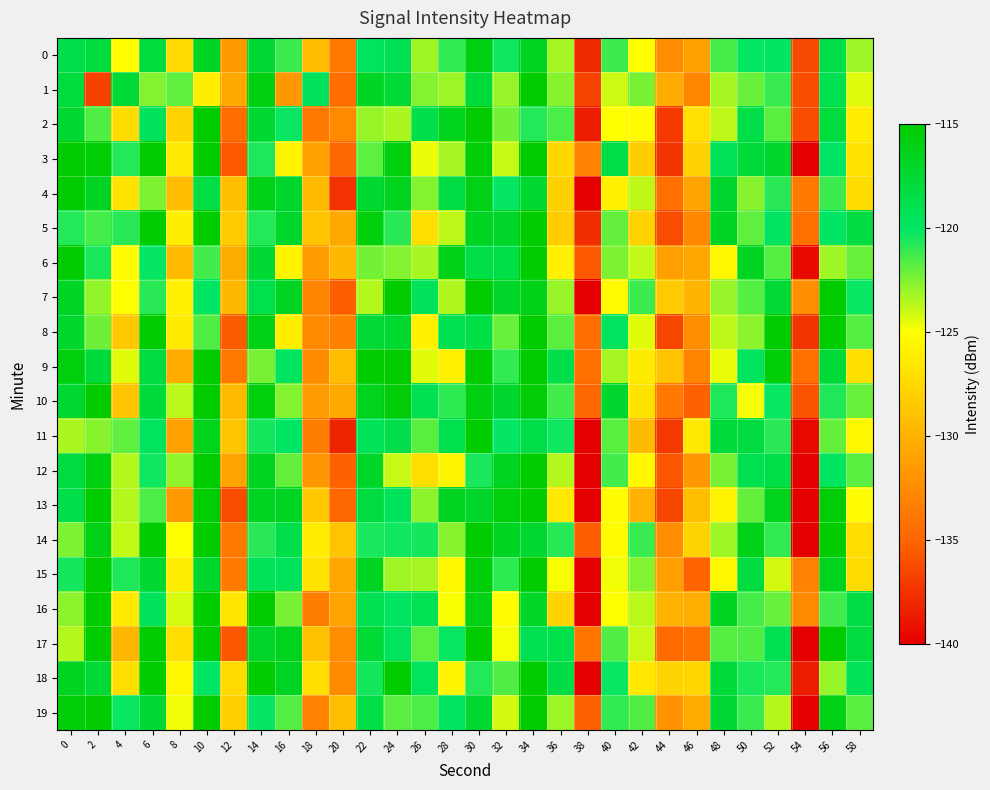

Reading left to right, transcribe all the data shown in this chart.

0: 0=-118.6	2=-118.0	4=-125.2	6=-118.1	8=-127.4	10=-116.7	12=-131.5	14=-117.6	16=-121.2	18=-129.3	20=-133.7	22=-119.6	24=-119.0	26=-123.2	28=-121.0	30=-116.0	32=-120.3	34=-116.7	36=-123.3	38=-137.9	40=-121.2	42=-125.2	44=-132.5	46=-131.1	48=-121.4	50=-120.2	52=-119.9	54=-136.3	56=-118.5	58=-123.0
1: 0=-118.1	2=-136.7	4=-117.7	6=-122.6	8=-121.8	10=-126.1	12=-130.6	14=-115.8	16=-131.8	18=-119.5	20=-134.5	22=-116.9	24=-117.6	26=-122.6	28=-123.1	30=-118.0	32=-123.0	34=-114.5	36=-122.7	38=-136.6	40=-124.1	42=-122.3	44=-130.5	46=-132.8	48=-123.3	50=-122.1	52=-121.1	54=-136.1	56=-118.9	58=-124.3
2: 0=-117.5	2=-121.6	4=-127.2	6=-119.5	8=-127.8	10=-113.8	12=-134.5	14=-117.5	16=-120.2	18=-133.8	20=-132.7	22=-122.9	24=-123.4	26=-118.7	28=-116.4	30=-112.9	32=-122.3	34=-120.8	36=-121.4	38=-138.5	40=-125.0	42=-125.2	44=-137.1	46=-127.0	48=-123.8	50=-118.5	52=-121.8	54=-136.1	56=-118.1	58=-126.2
3: 0=-114.0	2=-115.3	4=-120.8	6=-114.2	8=-126.4	10=-112.5	12=-135.6	14=-120.7	16=-125.7	18=-131.0	20=-134.8	22=-121.9	24=-115.8	26=-124.6	28=-123.2	30=-115.5	32=-123.9	34=-113.7	36=-127.5	38=-133.0	40=-118.5	42=-128.2	44=-137.4	46=-127.9	48=-119.3	50=-117.9	52=-117.2	54=-140.6	56=-119.9	58=-126.9
4: 0=-115.0	2=-116.8	4=-126.8	6=-122.5	8=-129.3	10=-118.4	12=-129.2	14=-116.2	16=-117.3	18=-129.5	20=-137.5	22=-117.5	24=-116.4	26=-122.6	28=-118.3	30=-116.0	32=-120.1	34=-117.5	36=-128.0	38=-141.8	40=-125.9	42=-123.8	44=-134.3	46=-131.0	48=-117.3	50=-122.7	52=-120.8	54=-133.7	56=-121.2	58=-127.3
5: 0=-120.8	2=-121.4	4=-120.9	6=-115.0	8=-126.1	10=-113.0	12=-128.5	14=-120.8	16=-117.2	18=-128.9	20=-130.7	22=-115.7	24=-120.9	26=-127.1	28=-123.8	30=-116.7	32=-117.1	34=-113.1	36=-128.2	38=-137.8	40=-122.0	42=-127.9	44=-136.3	46=-132.7	48=-116.9	50=-121.9	52=-119.7	54=-134.3	56=-119.9	58=-118.3
6: 0=-114.0	2=-120.5	4=-125.2	6=-120.1	8=-129.5	10=-121.3	12=-130.4	14=-117.6	16=-125.7	18=-131.5	20=-129.6	22=-122.2	24=-122.6	26=-123.3	28=-116.2	30=-118.5	32=-118.6	34=-114.1	36=-125.9	38=-135.6	40=-122.5	42=-123.8	44=-131.1	46=-130.7	48=-125.5	50=-116.8	52=-121.7	54=-139.4	56=-123.1	58=-122.1
7: 0=-116.9	2=-122.9	4=-125.0	6=-120.9	8=-125.9	10=-119.9	12=-129.6	14=-118.8	16=-116.8	18=-132.9	20=-135.3	22=-123.5	24=-114.8	26=-119.4	28=-123.5	30=-114.4	32=-117.1	34=-116.2	36=-123.0	38=-140.4	40=-125.3	42=-121.2	44=-128.5	46=-129.8	48=-123.0	50=-121.7	52=-117.6	54=-132.3	56=-114.7	58=-120.2
8: 0=-117.2	2=-122.2	4=-128.5	6=-114.1	8=-126.3	10=-121.6	12=-135.5	14=-116.0	16=-126.1	18=-132.7	20=-133.2	22=-117.7	24=-117.5	26=-125.9	28=-118.9	30=-118.6	32=-122.1	34=-114.3	36=-121.8	38=-134.4	40=-119.6	42=-124.5	44=-136.5	46=-132.4	48=-123.7	50=-122.7	52=-115.2	54=-137.4	56=-114.6	58=-121.7
9: 0=-115.7	2=-118.0	4=-124.4	6=-118.2	8=-130.4	10=-114.5	12=-133.7	14=-122.4	16=-119.7	18=-132.5	20=-129.3	22=-115.1	24=-114.9	26=-124.5	28=-125.9	30=-111.7	32=-121.0	34=-112.1	36=-118.7	38=-134.3	40=-123.2	42=-126.3	44=-128.9	46=-132.9	48=-124.7	50=-119.6	52=-115.5	54=-134.3	56=-117.8	58=-127.1
10: 0=-117.5	2=-113.1	4=-128.8	6=-117.9	8=-123.6	10=-114.3	12=-129.5	14=-115.6	16=-122.6	18=-131.3	20=-130.6	22=-116.5	24=-115.4	26=-119.0	28=-120.9	30=-115.9	32=-117.3	34=-115.2	36=-121.3	38=-134.9	40=-117.3	42=-126.8	44=-133.7	46=-135.1	48=-120.6	50=-124.8	52=-120.2	54=-135.9	56=-120.7	58=-122.1
11: 0=-123.3	2=-122.7	4=-121.9	6=-119.5	8=-131.1	10=-116.5	12=-128.8	14=-120.5	16=-119.9	18=-133.4	20=-138.2	22=-119.3	24=-118.6	26=-121.8	28=-118.8	30=-111.2	32=-120.1	34=-118.5	36=-120.3	38=-140.2	40=-121.8	42=-129.4	44=-137.2	46=-126.5	48=-118.0	50=-118.2	52=-120.8	54=-139.6	56=-122.0	58=-125.5
12: 0=-118.2	2=-115.9	4=-123.6	6=-120.3	8=-122.8	10=-114.3	12=-131.0	14=-116.5	16=-122.0	18=-131.8	20=-135.2	22=-117.1	24=-123.9	26=-127.0	28=-125.6	30=-120.5	32=-116.8	34=-114.7	36=-123.5	38=-141.9	40=-121.3	42=-125.4	44=-135.7	46=-131.7	48=-122.4	50=-119.0	52=-118.5	54=-140.8	56=-119.8	58=-121.8
13: 0=-118.6	2=-114.5	4=-123.6	6=-121.5	8=-131.7	10=-115.3	12=-136.2	14=-116.8	16=-116.8	18=-128.5	20=-134.8	22=-118.2	24=-119.5	26=-122.7	28=-116.6	30=-117.1	32=-115.7	34=-112.7	36=-126.3	38=-142.2	40=-125.2	42=-130.0	44=-136.5	46=-129.3	48=-125.6	50=-122.0	52=-116.4	54=-141.1	56=-115.4	58=-125.2
14: 0=-122.5	2=-116.1	4=-123.9	6=-114.3	8=-125.0	10=-113.6	12=-133.7	14=-120.8	16=-118.7	18=-126.2	20=-128.8	22=-120.5	24=-120.3	26=-120.4	28=-122.6	30=-111.6	32=-116.7	34=-117.4	36=-120.8	38=-135.3	40=-125.2	42=-121.1	44=-132.4	46=-127.8	48=-123.2	50=-116.2	52=-121.0	54=-141.2	56=-114.5	58=-127.1
15: 0=-120.5	2=-113.5	4=-120.6	6=-117.4	8=-126.1	10=-117.2	12=-133.6	14=-119.3	16=-119.4	18=-126.7	20=-130.8	22=-116.7	24=-123.1	26=-123.2	28=-125.5	30=-115.5	32=-120.9	34=-112.9	36=-124.8	38=-141.7	40=-124.8	42=-122.5	44=-131.3	46=-135.1	48=-125.5	50=-118.2	52=-124.2	54=-133.1	56=-116.5	58=-127.2
16: 0=-122.8	2=-113.2	4=-126.4	6=-119.4	8=-124.3	10=-112.2	12=-126.7	14=-115.1	16=-122.4	18=-133.4	20=-131.0	22=-119.1	24=-119.8	26=-119.1	28=-124.9	30=-116.0	32=-125.2	34=-117.0	36=-127.7	38=-141.7	40=-125.0	42=-123.7	44=-130.0	46=-130.3	48=-116.7	50=-121.4	52=-122.0	54=-132.6	56=-121.3	58=-118.4
17: 0=-123.5	2=-113.3	4=-129.7	6=-114.2	8=-127.1	10=-111.7	12=-135.8	14=-117.1	16=-116.5	18=-129.0	20=-132.4	22=-117.7	24=-119.5	26=-121.9	28=-120.2	30=-111.9	32=-124.9	34=-118.9	36=-118.8	38=-134.0	40=-121.6	42=-123.9	44=-134.7	46=-134.2	48=-121.7	50=-121.6	52=-119.1	54=-140.5	56=-113.8	58=-118.2
18: 0=-116.7	2=-117.7	4=-127.1	6=-115.0	8=-125.5	10=-120.0	12=-127.4	14=-114.4	16=-116.7	18=-127.0	20=-132.6	22=-120.5	24=-114.7	26=-119.5	28=-125.6	30=-120.7	32=-121.5	34=-113.6	36=-118.4	38=-141.4	40=-120.2	42=-126.3	44=-127.8	46=-127.7	48=-118.0	50=-120.5	52=-120.8	54=-138.6	56=-123.0	58=-119.4
19: 0=-115.5	2=-113.0	4=-120.2	6=-117.6	8=-124.7	10=-112.2	12=-128.0	14=-120.1	16=-121.7	18=-133.0	20=-129.2	22=-118.6	24=-121.8	26=-121.5	28=-119.9	30=-117.4	32=-124.2	34=-115.0	36=-123.1	38=-135.1	40=-121.0	42=-121.6	44=-131.9	46=-130.5	48=-117.6	50=-121.1	52=-123.6	54=-141.0	56=-116.0	58=-121.8